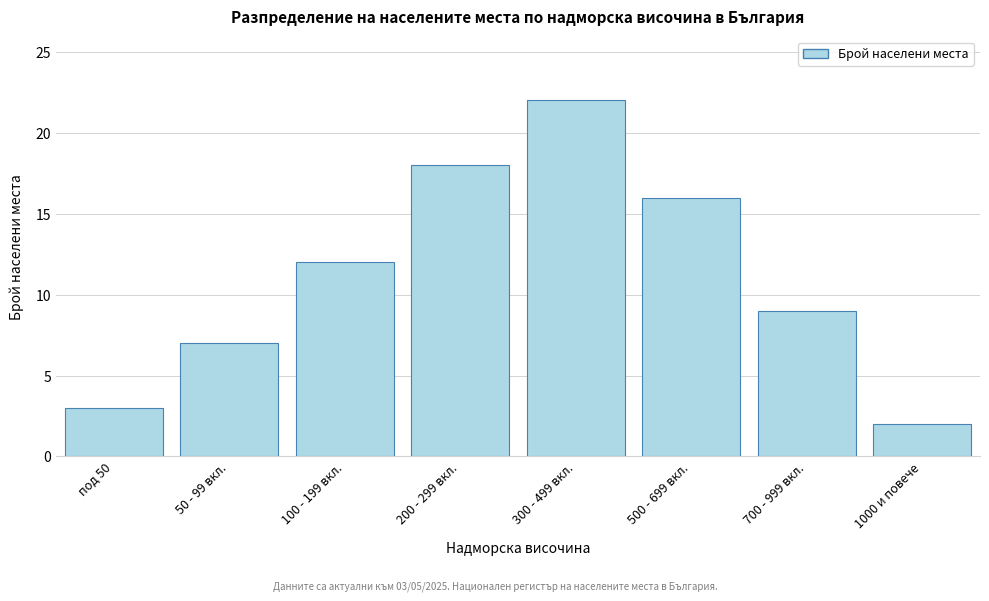

Reading left to right, transcribe all the data shown in this chart.

3	7	12	18	22	16	9	2